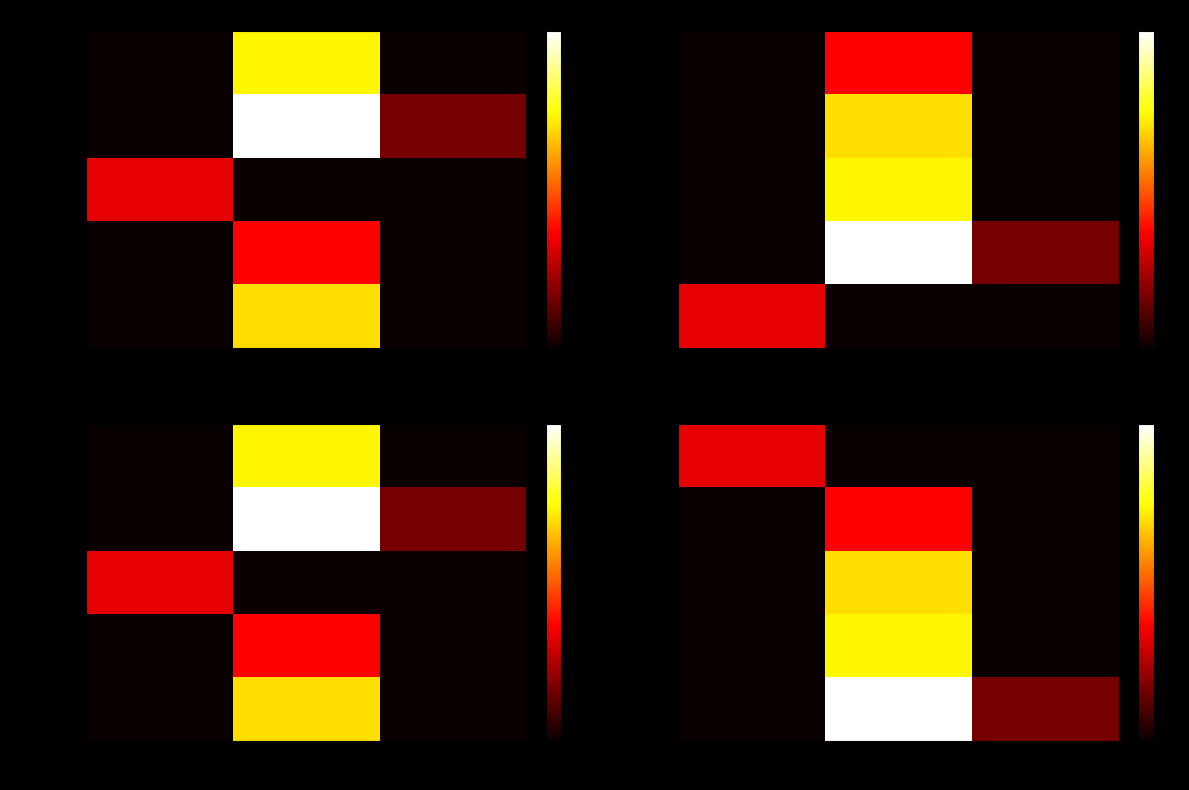

True or false: April has a value of 6.9 at 0.

False